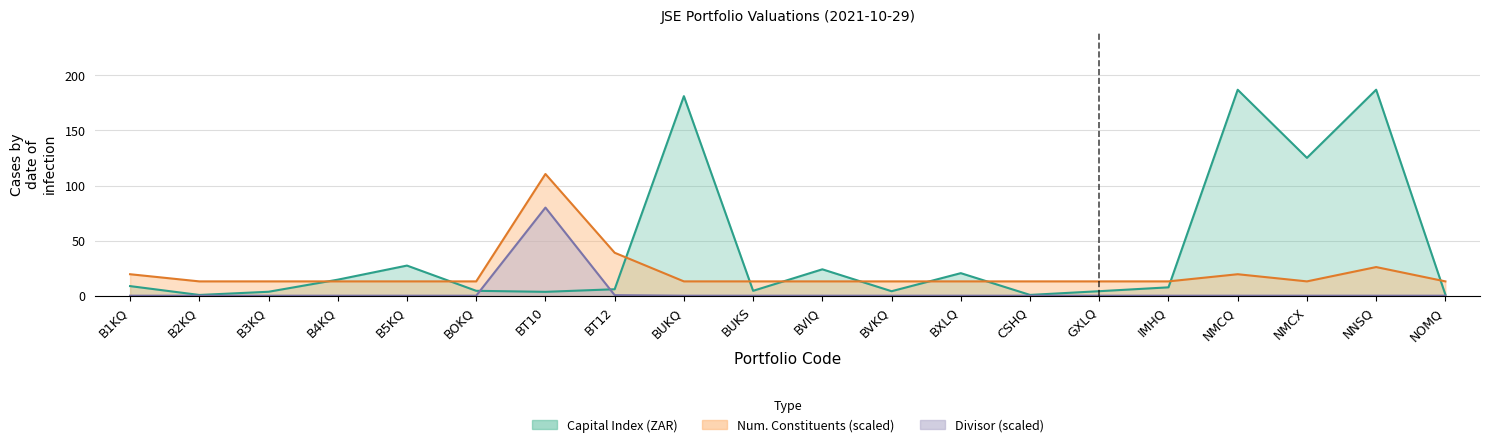

List the series in order of their peak value, lowest first.

Divisor, Number of Constituents, Capital Index (ZAR)